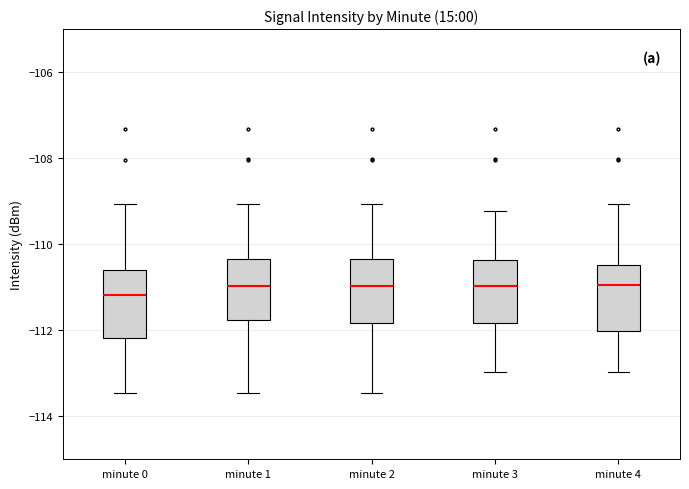

Where does the lower whisker of the box for minute 4 end on the y-axis? The values are not printed on the chart, so give them approximately, as read against the axis.

-113.0